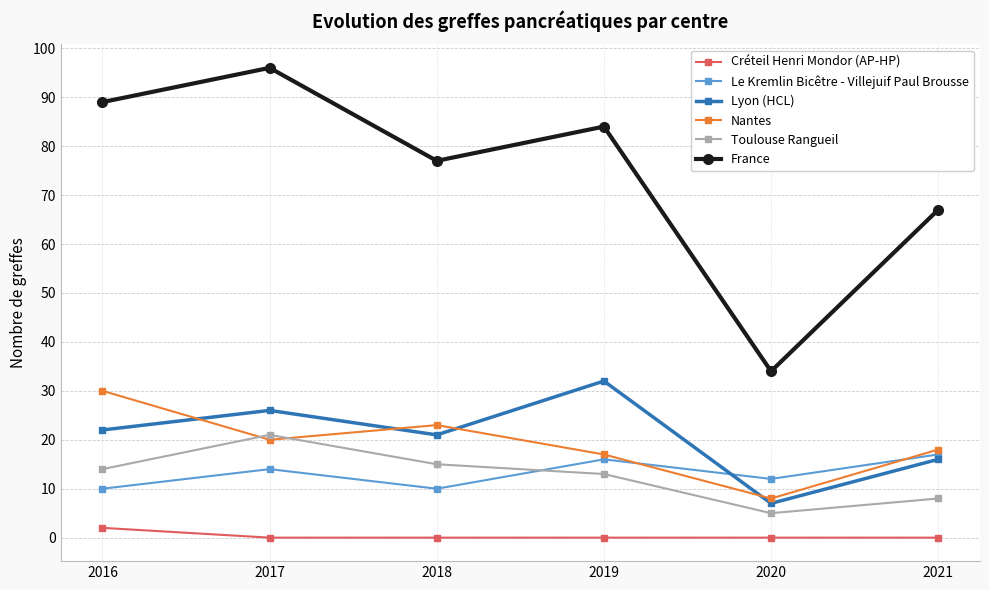

True or false: Lyon (HCL) and Créteil Henri Mondor (AP-HP) cross at least once.

False